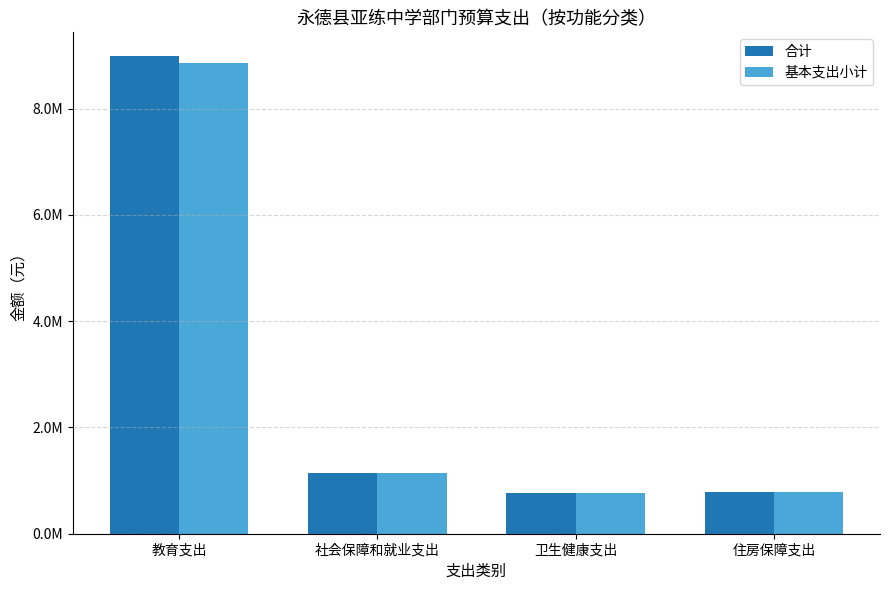

Is the value of 基本支出小计 at 教育支出 greater than the value of 合计 at 卫生健康支出?

Yes